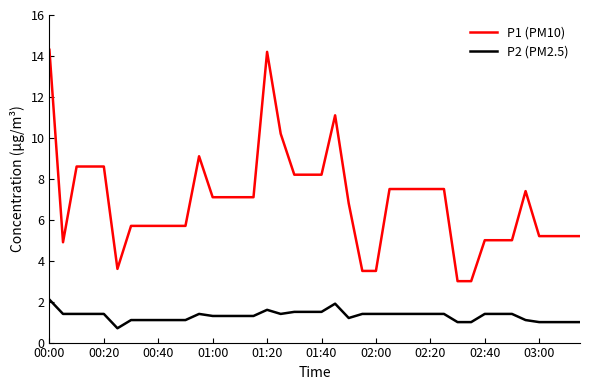

What is the maximum value shown in the chart?

14.3